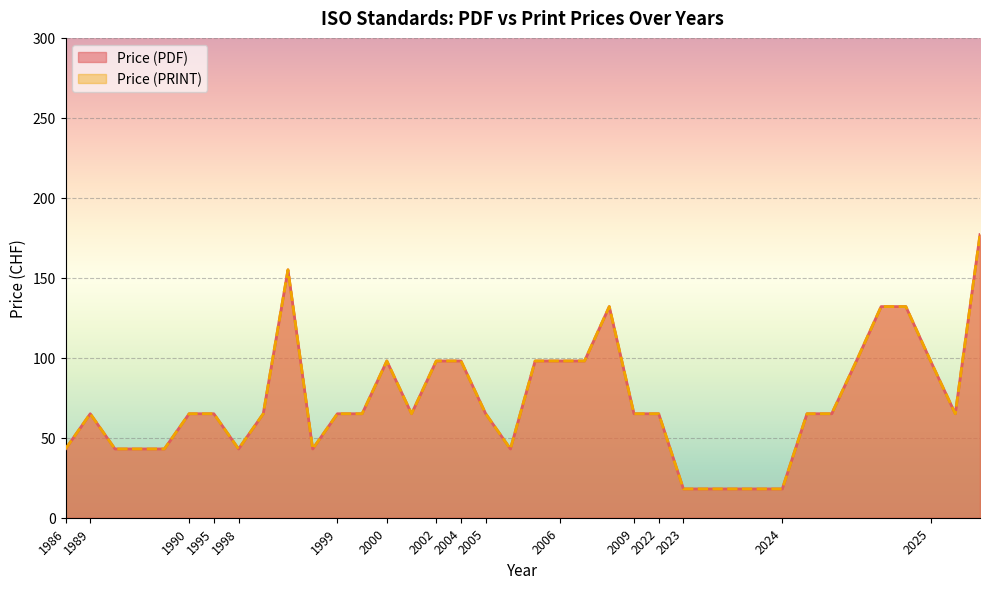

True or false: Price (PRINT) has more than 1 points higher than both neighbors.

True